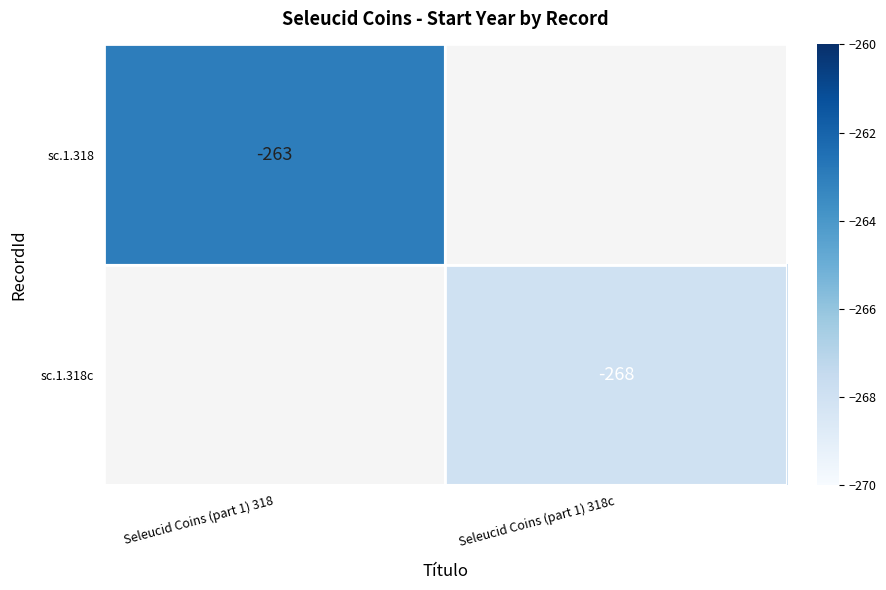

Is the value of sc.1.318c at Seleucid Coins (part 1) 318c greater than the value of sc.1.318 at Seleucid Coins (part 1) 318?

No